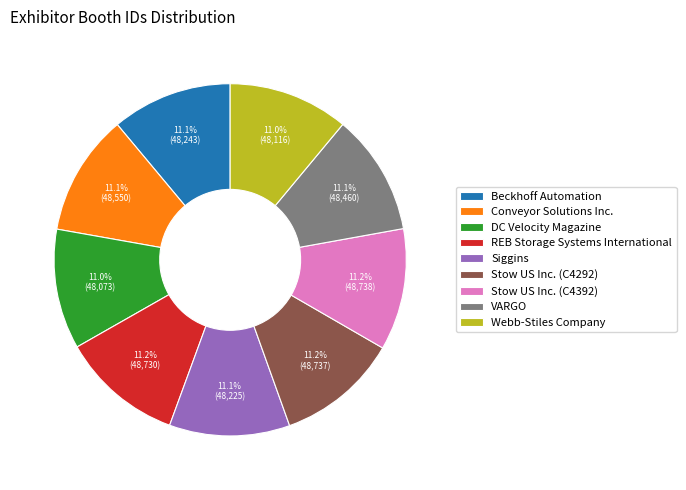

Approximately how many times larger is the value at DC Velocity Magazine compared to Webb-Stiles Company?

1.0